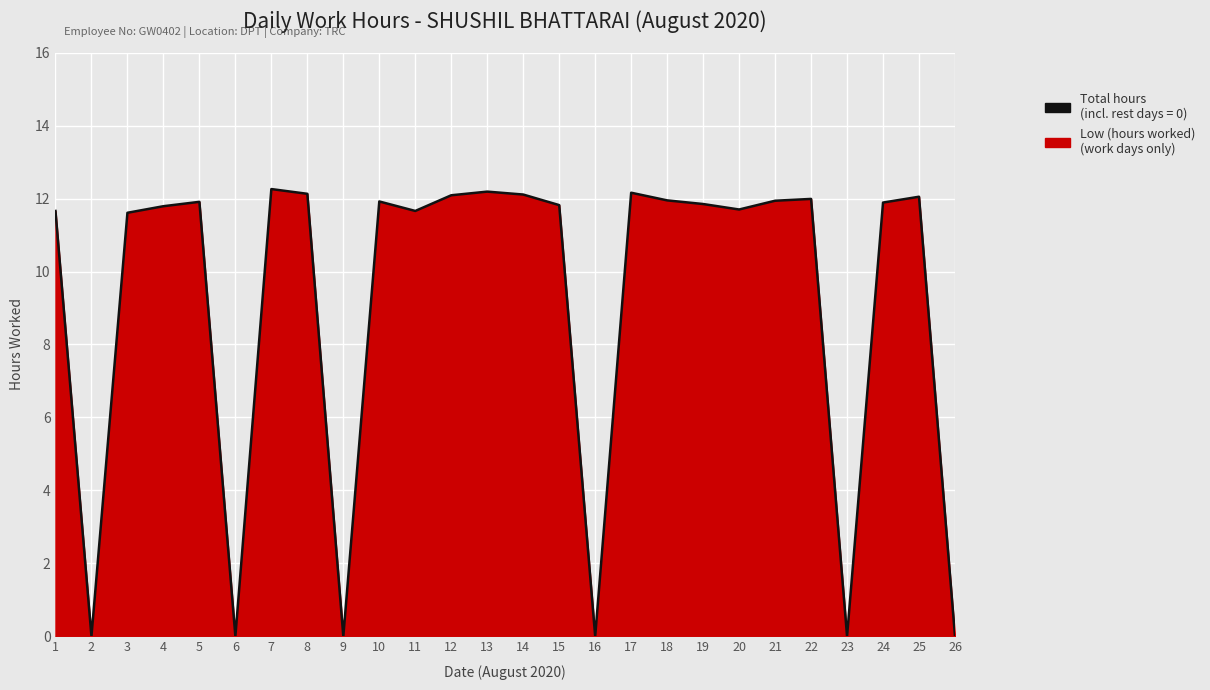

How many values are below 11?

6